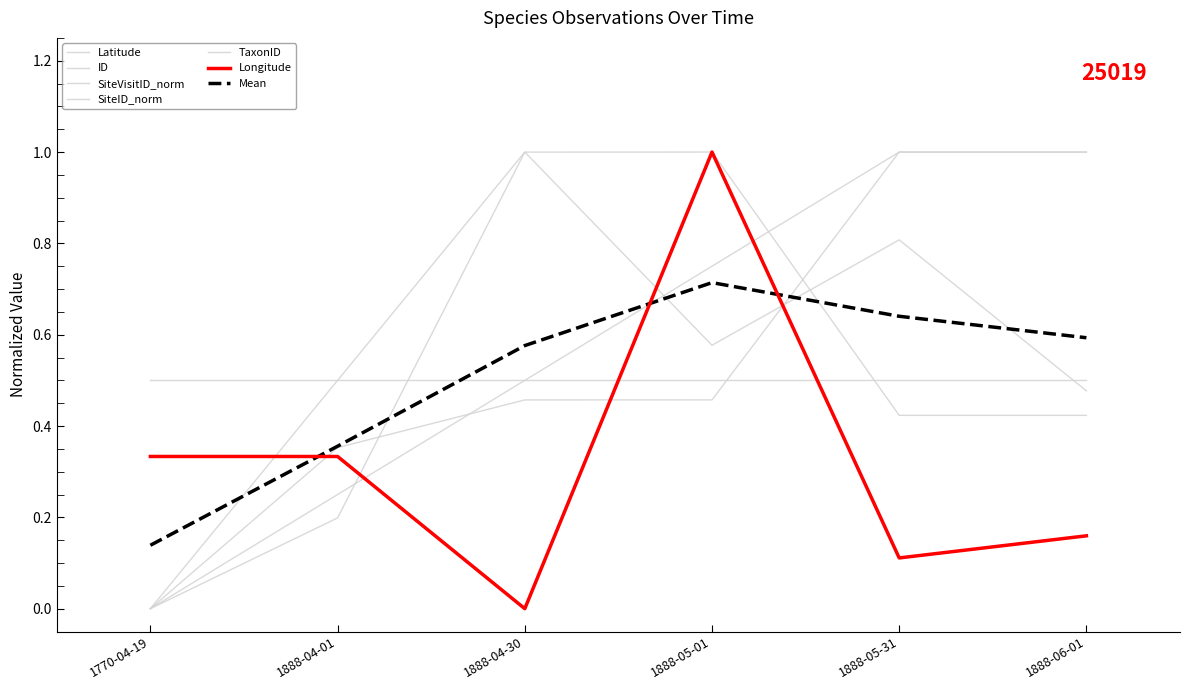

Does the chart have visible grid lines?

No